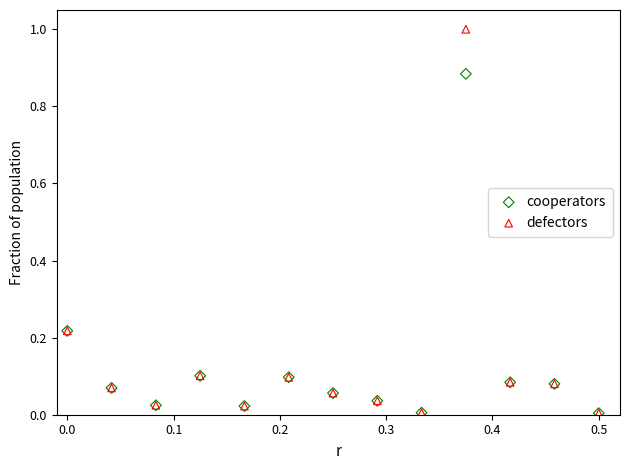

Which series has the largest Y range (max minus min)?

defectors